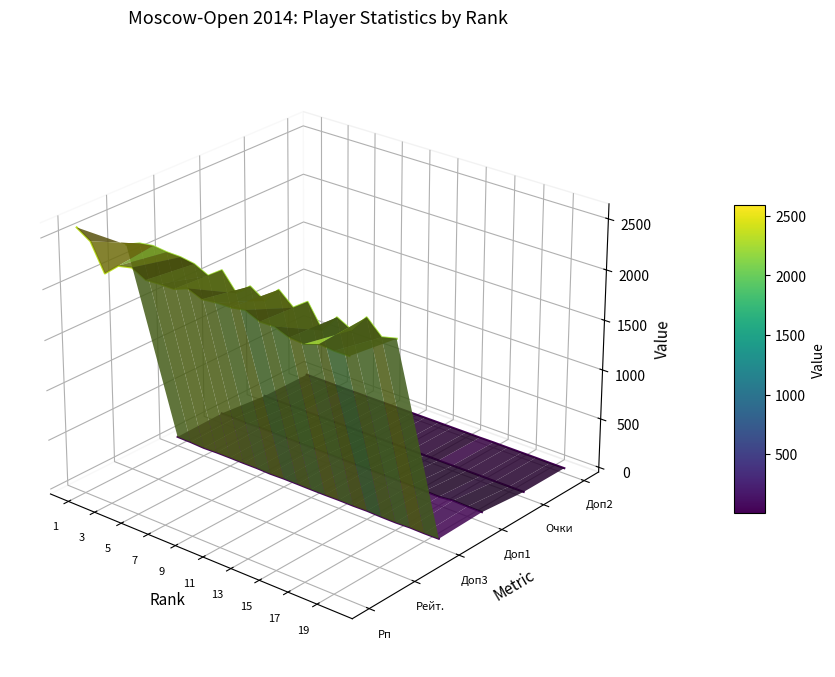

Which series has the largest range (max minus min)?

Рп